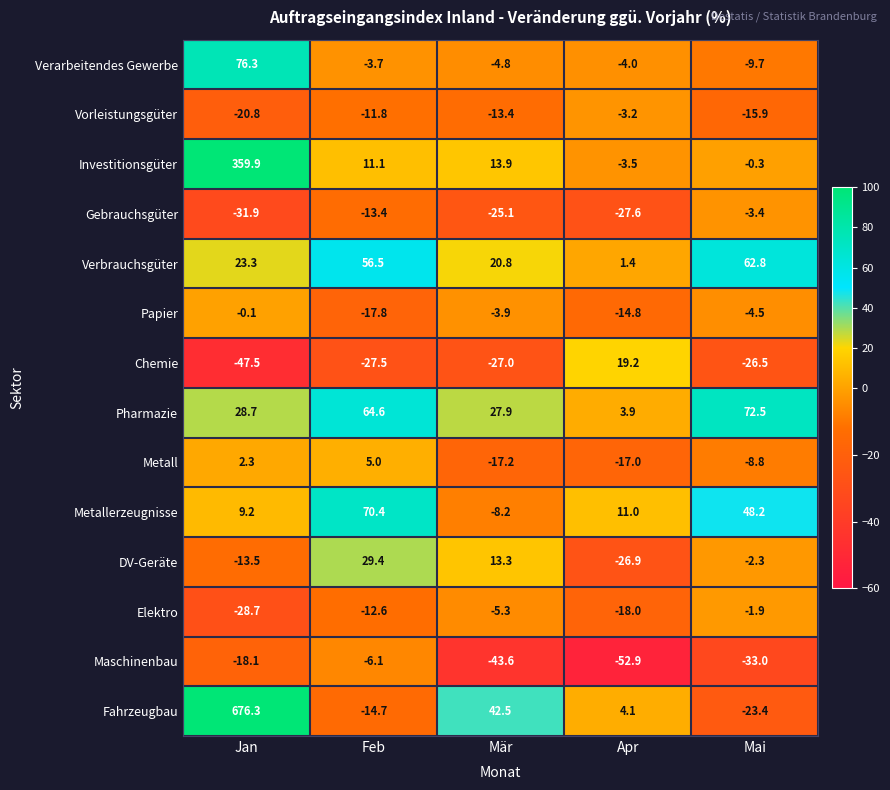

At which category is the sum across all series the highest?

Jan